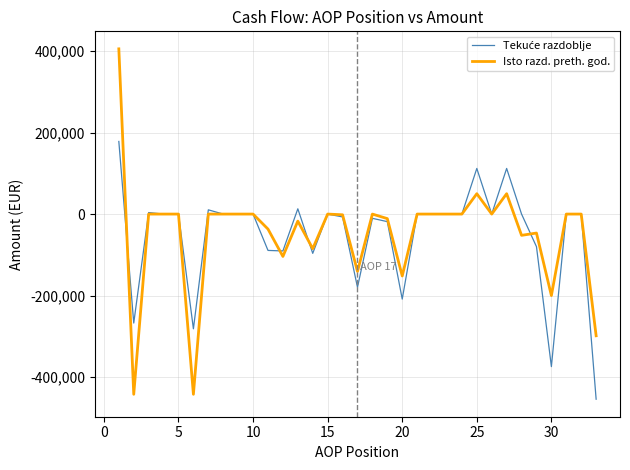

Count the number of categories in the chart.

33